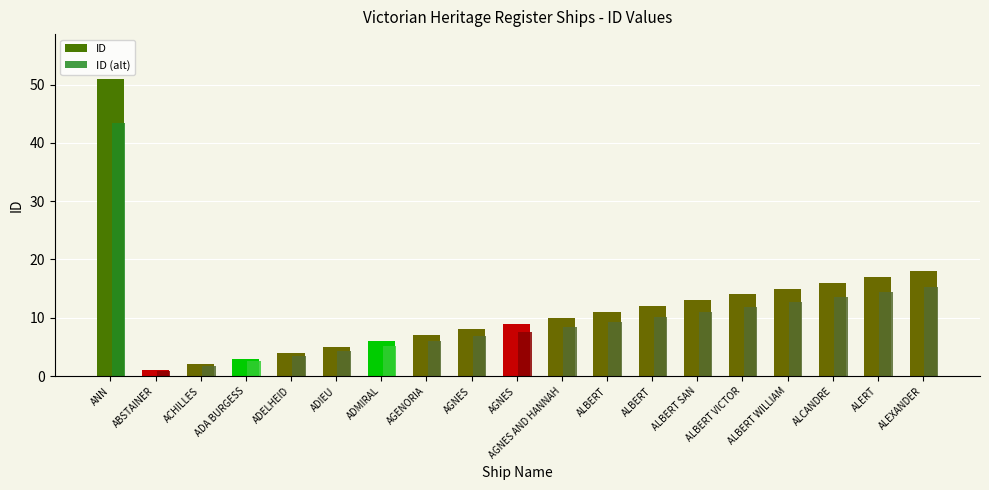

How many data points in ID are less than 10?

9